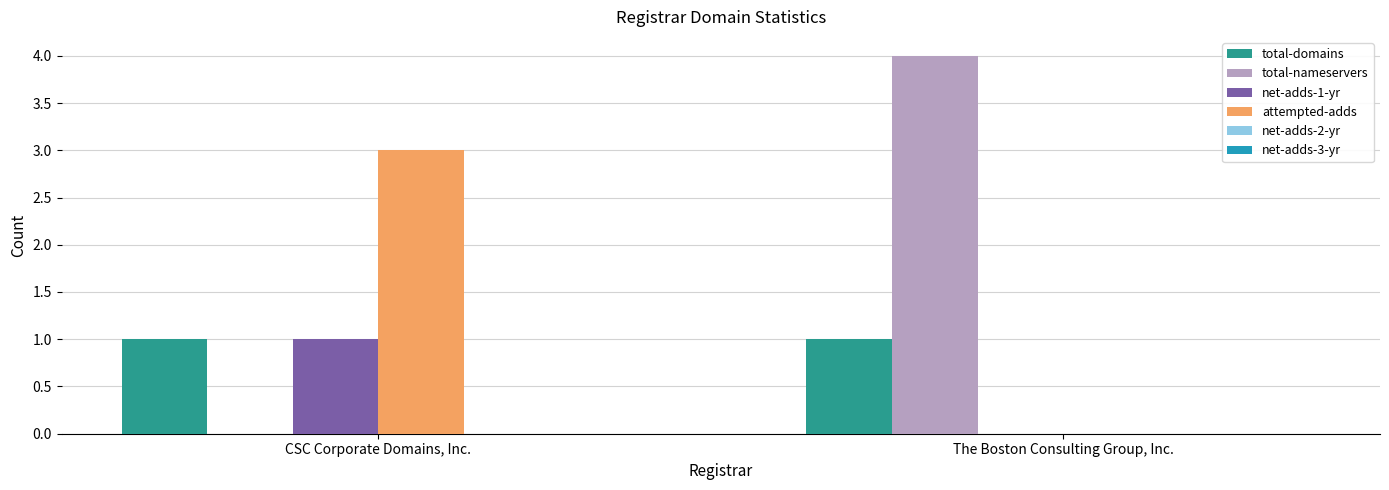

What is the maximum value for attempted-adds?

3